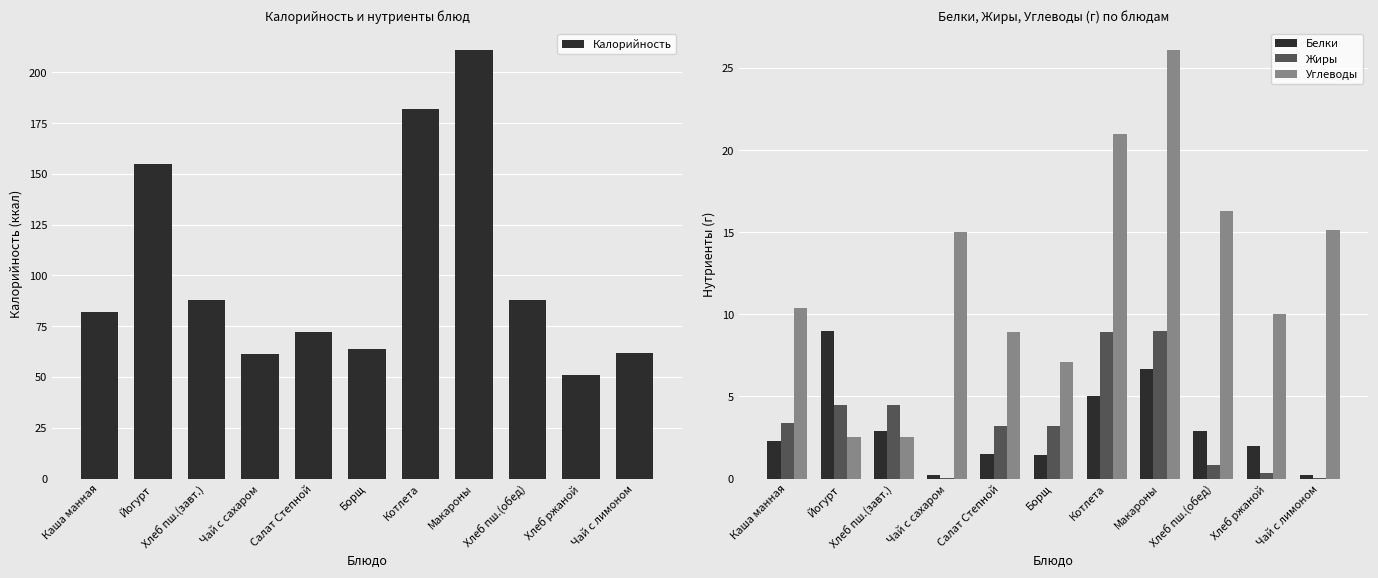

Which has a higher value, Борщ or Салат Степной?

Салат Степной